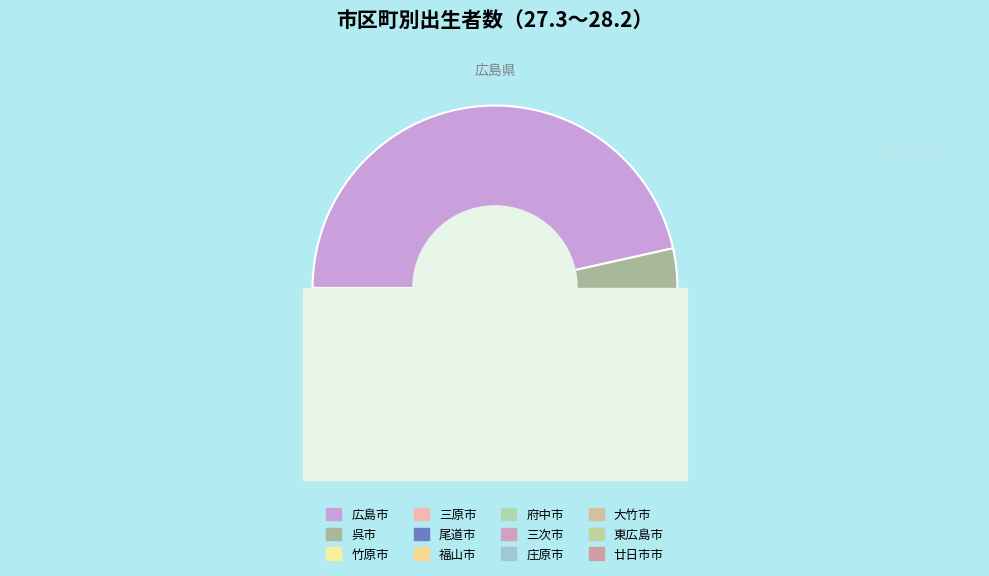

Between 東広島市 and 大竹市, which is larger?

東広島市